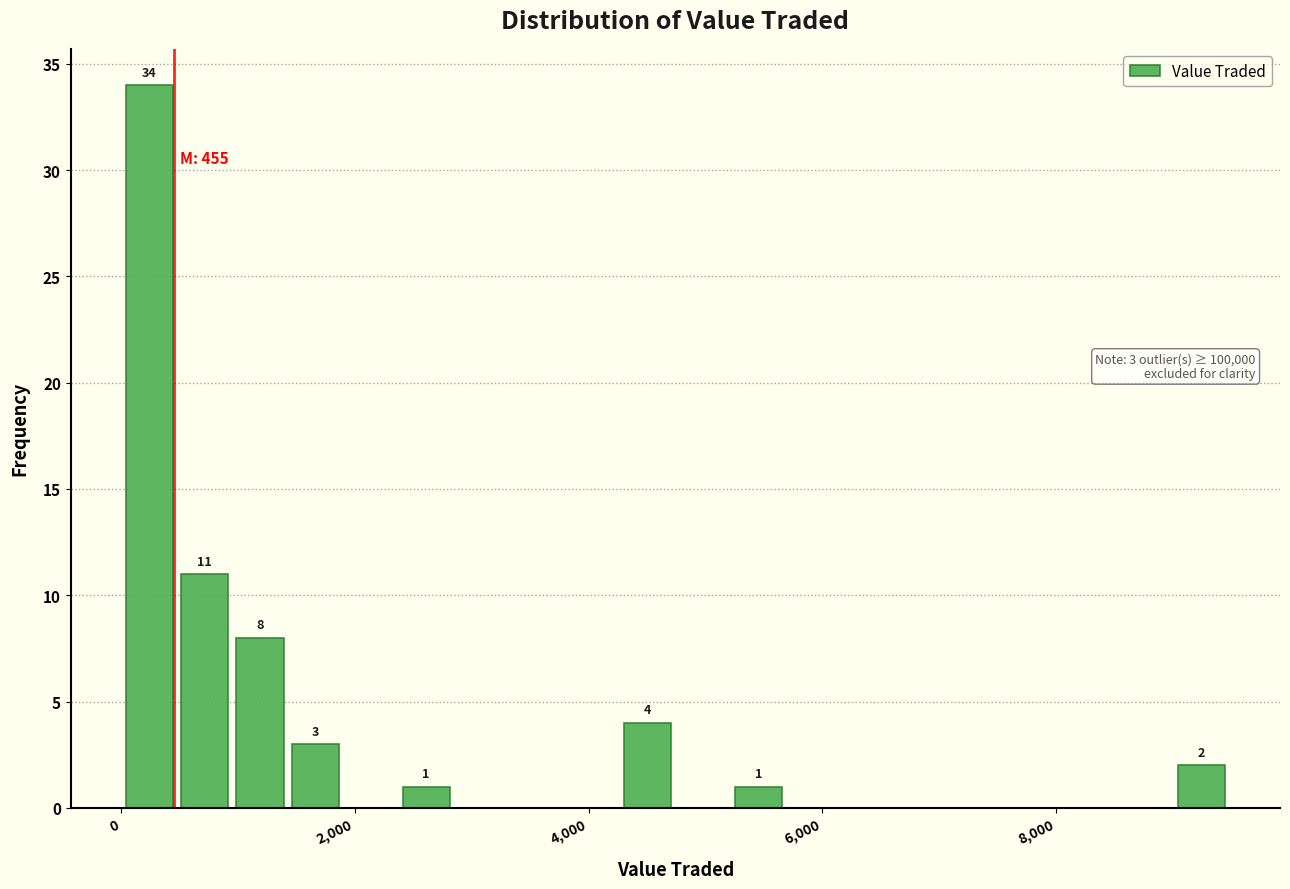

Around what value on the x-axis is the tallest bar? Give the approximate position of its centre, as read against the axis.

200